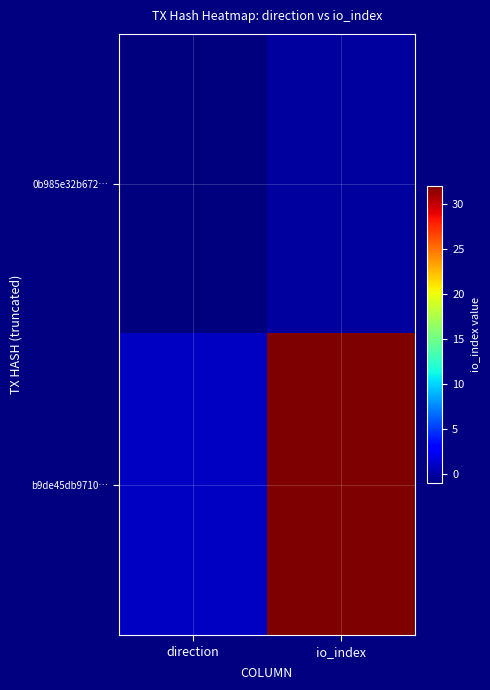

List the series in order of their overall mean, highest first.

b9de45db9710…, 0b985e32b672…